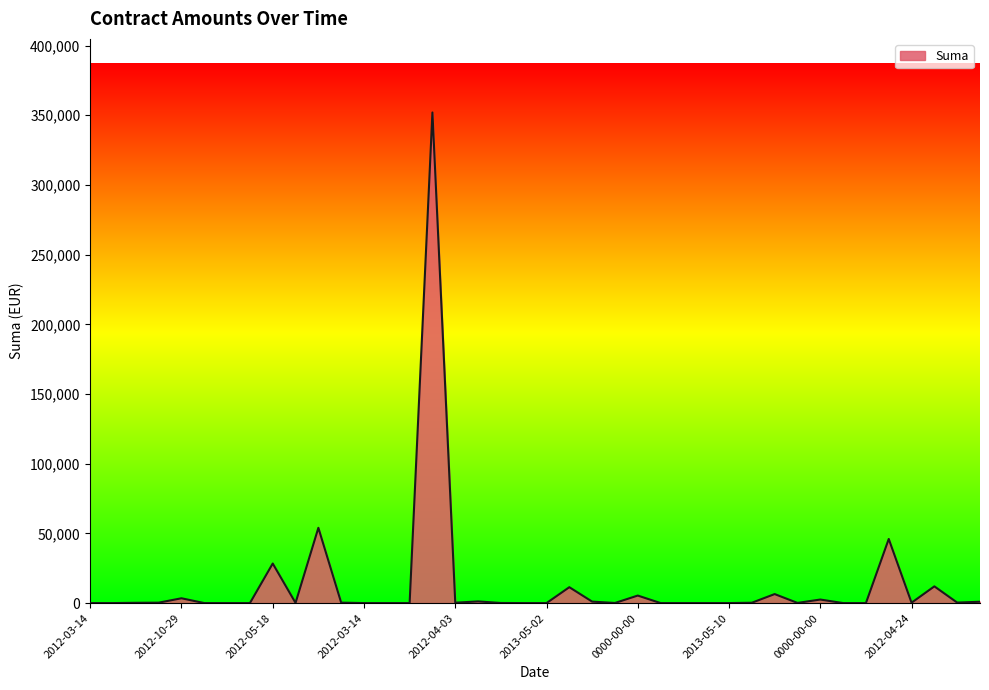

Does the chart have visible grid lines?

No